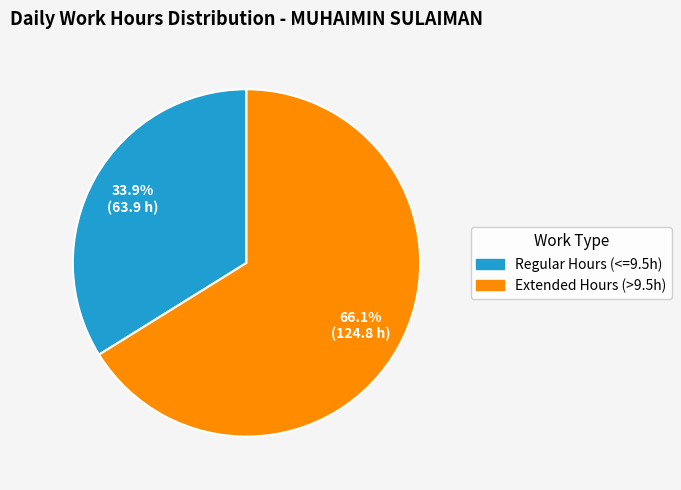

Does any single category account for the majority?

Yes